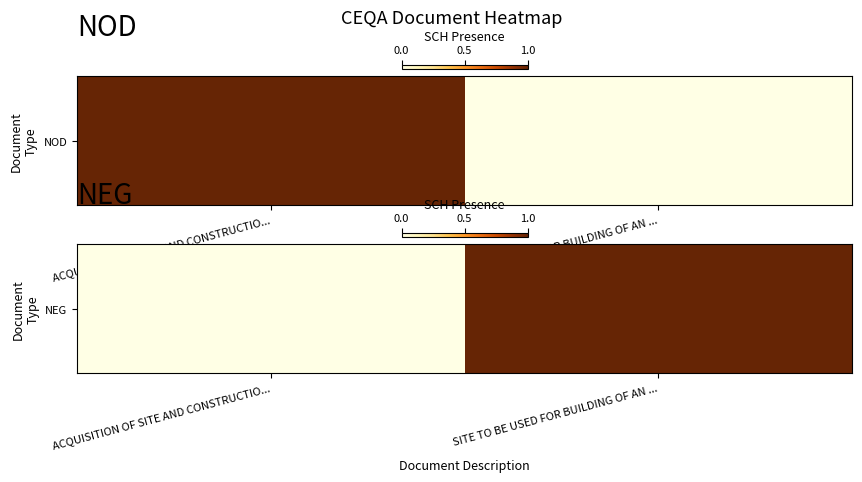

Reading left to right, list all the values displayed in this chart.

ACQUISITION OF SITE AND CONSTRUCTIO...=0	SITE TO BE USED FOR BUILDING OF AN ...=1